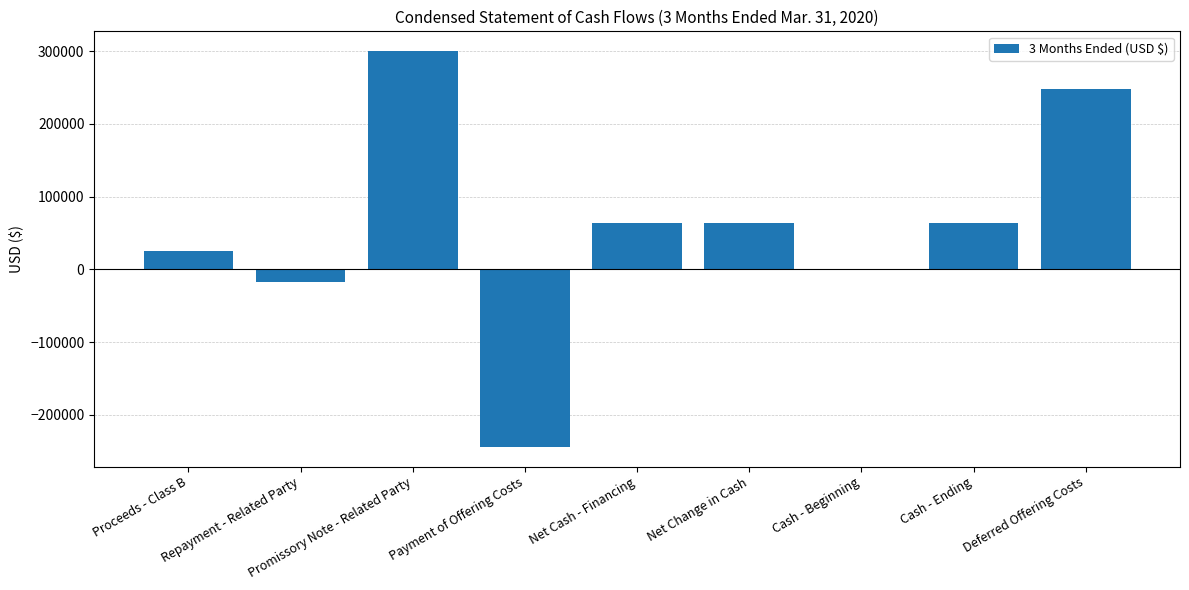

What is the sum of the values at Cash - Beginning and Net Change in Cash?

63370